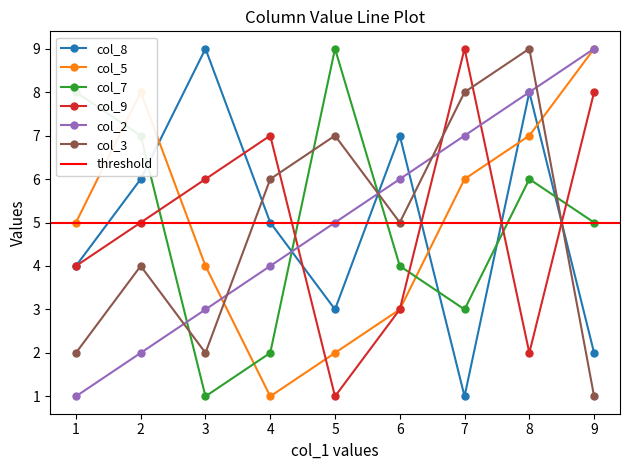

Is it true that col_2 equals 8 at 8?

True